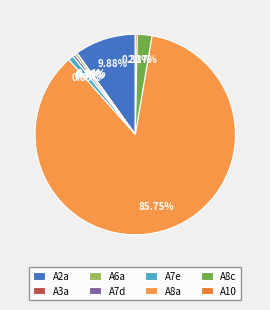

Which slice is the largest?

A8a